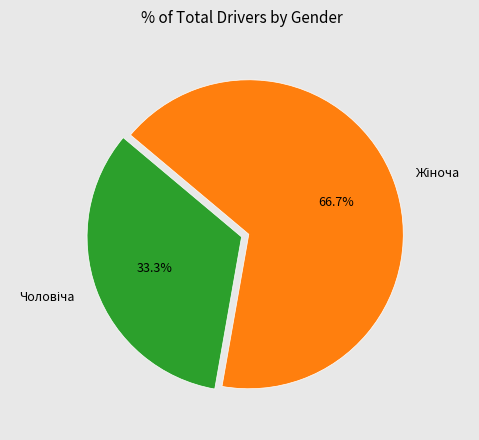

Is there a majority slice in this chart?

Yes